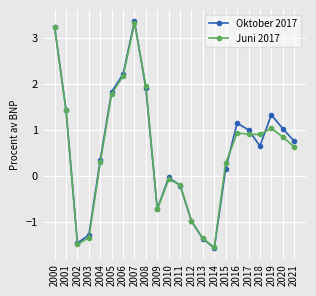

Where is the first local maximum for Juni 2017?

2007